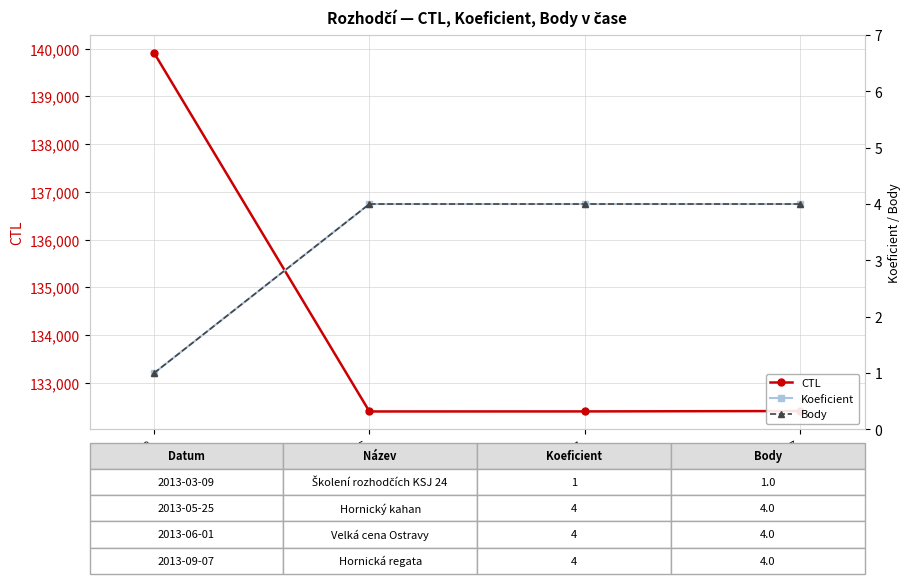

Which category has the highest value across all series?

2013-03-09